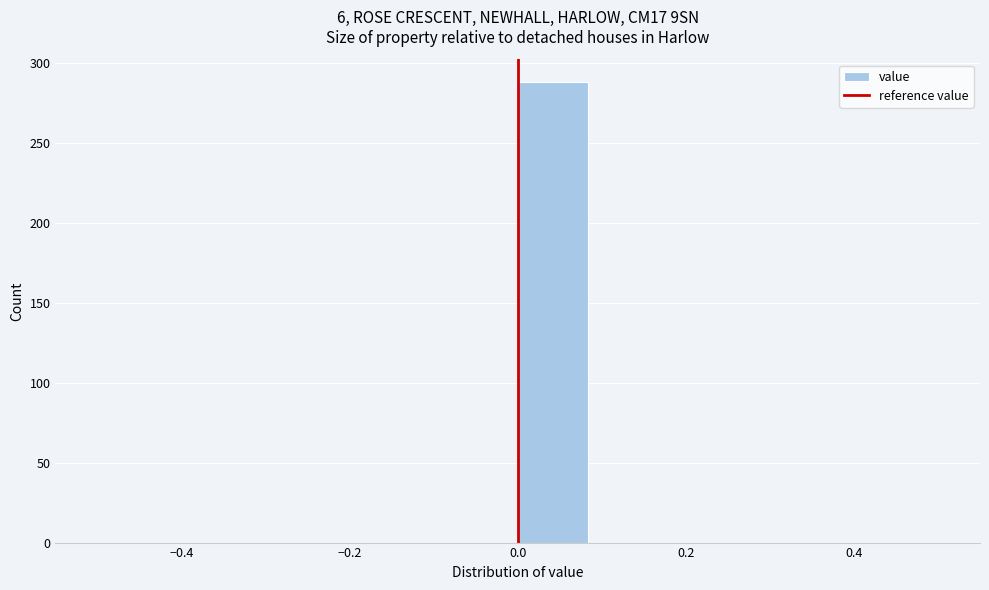

Reading left to right, transcribe this chart: for each bar, give the range it covers on the x-axis and its height. Neither the bar edges nor the heights are printed on the chart, so give them approximately, as read against the axes.

-0.50 to -0.42: 0
-0.42 to -0.34: 0
-0.34 to -0.24: 0
-0.24 to -0.16: 0
-0.16 to -0.08: 0
-0.08 to 0.00: 0
0.00 to 0.08: 290
0.08 to 0.16: 0
0.16 to 0.26: 0
0.26 to 0.34: 0
0.34 to 0.42: 0
0.42 to 0.50: 0